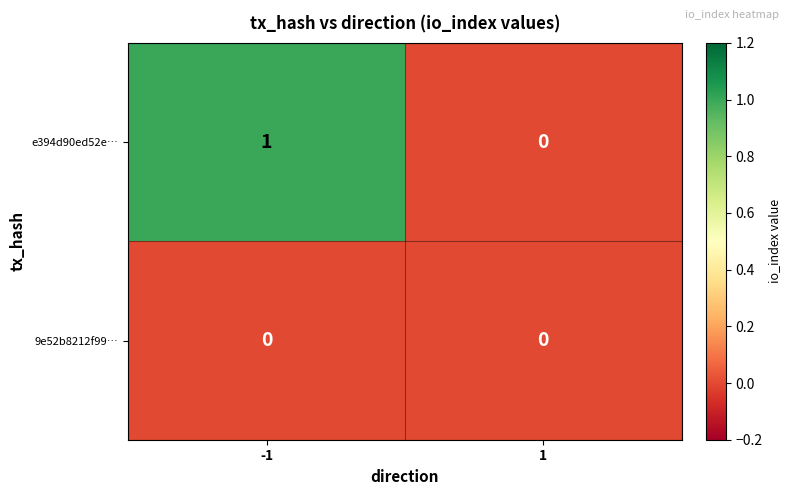

List the series in order of their overall mean, lowest first.

9e52b8212f99…, e394d90ed52e…